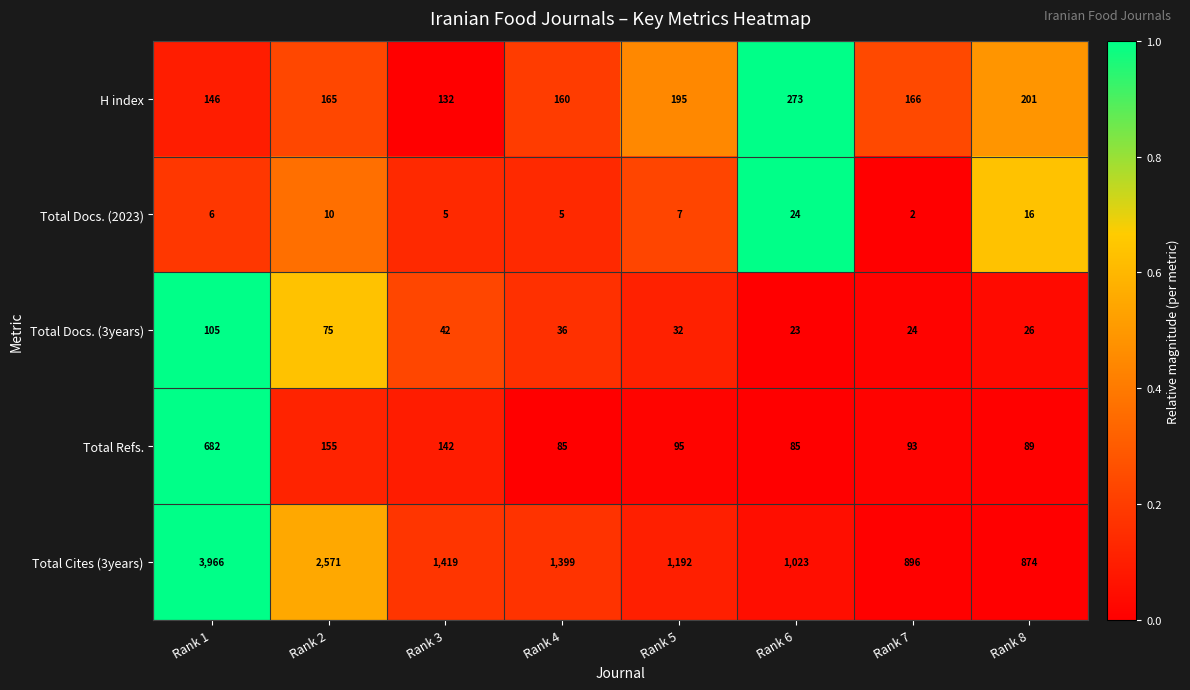

What value does the Total Docs. (2023) series have at Rank 3, to the nearest 5?

5